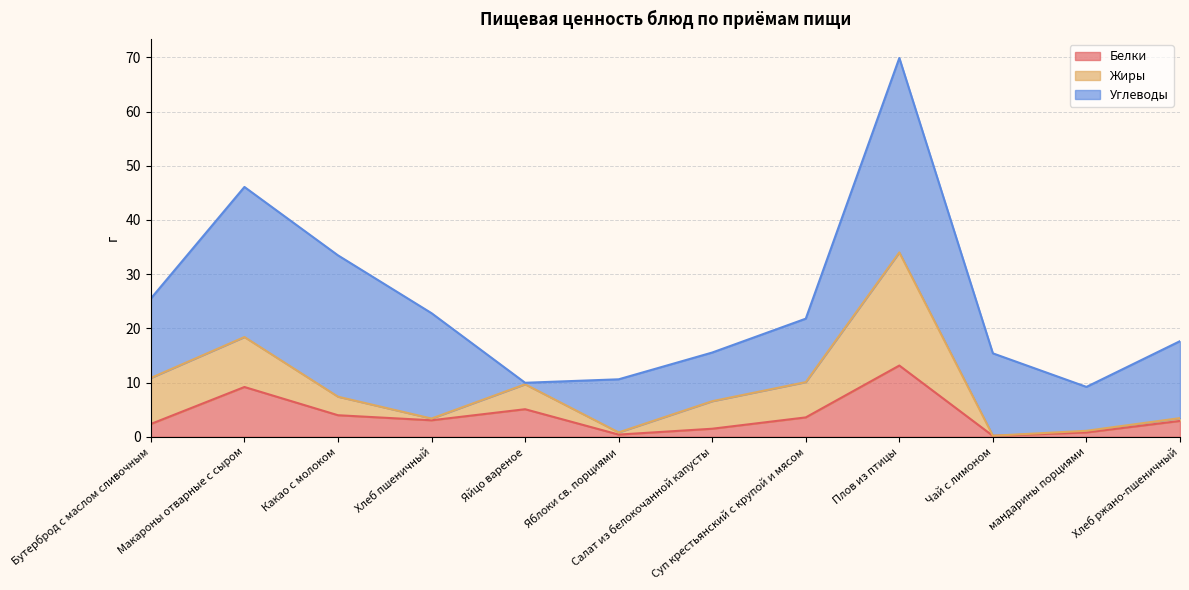

The Белки series shows 13.3 at Макароны отварные с сыром. True or false?

False